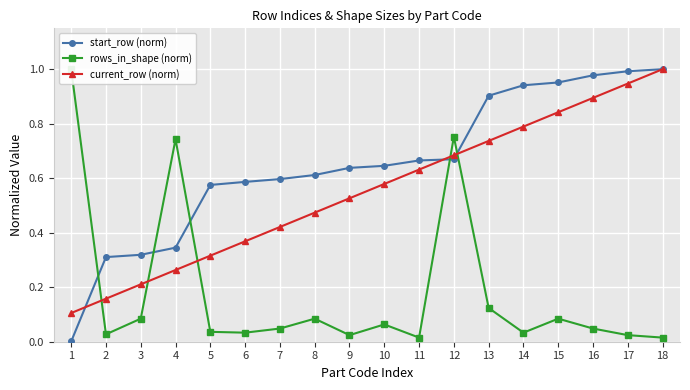

True or false: current_row (norm) has a value of 0.2 at 7.

False